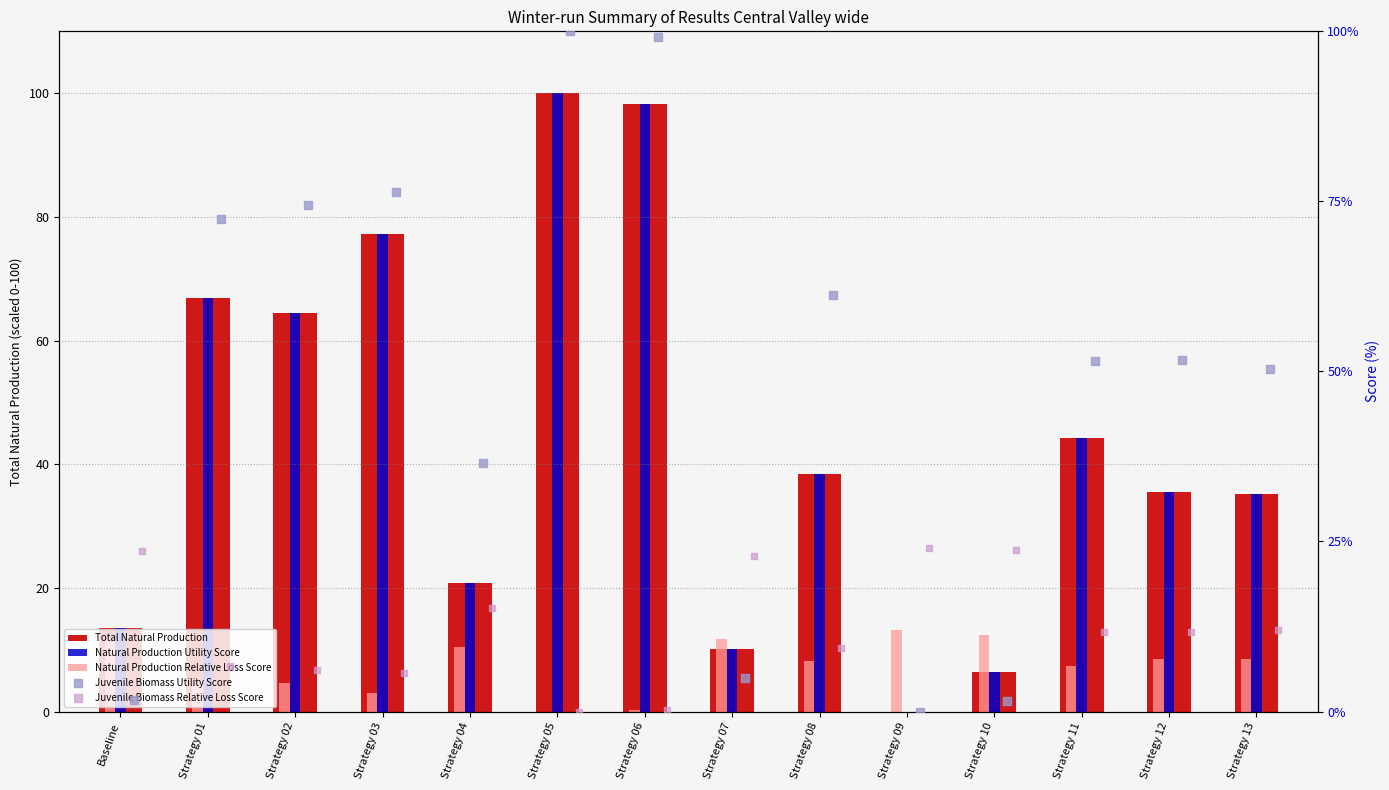

Is the value of Total Natural Production at Strategy 01 greater than the value of Natural Production Utility Score at Strategy 12?

Yes